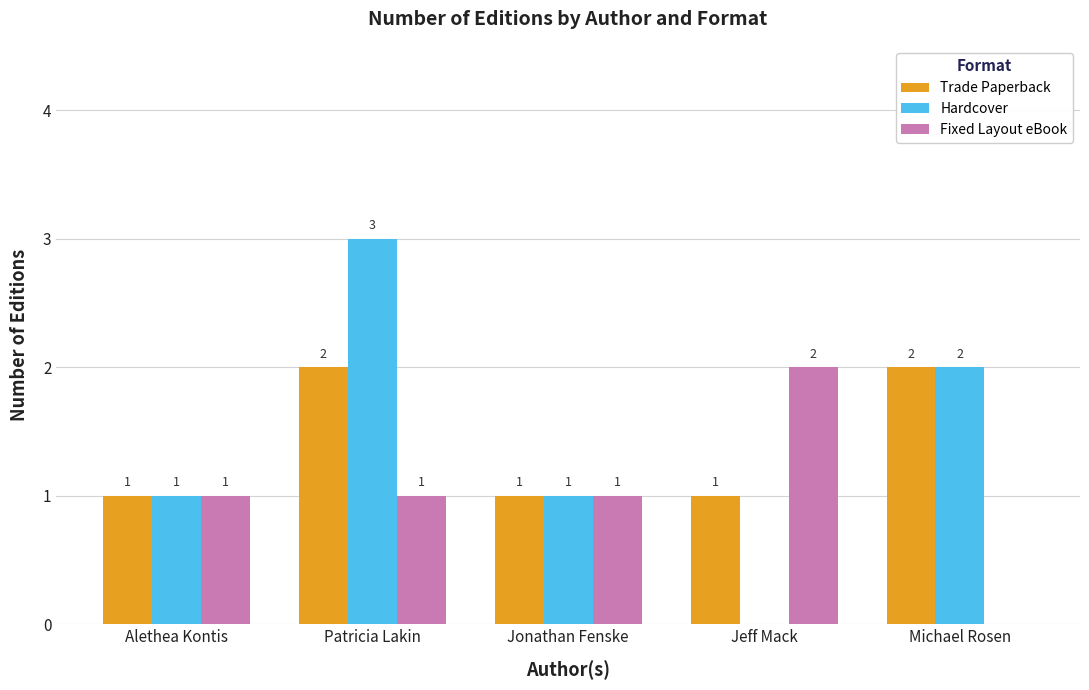

Which series changed the most between Patricia Lakin and Jonathan Fenske?

Hardcover